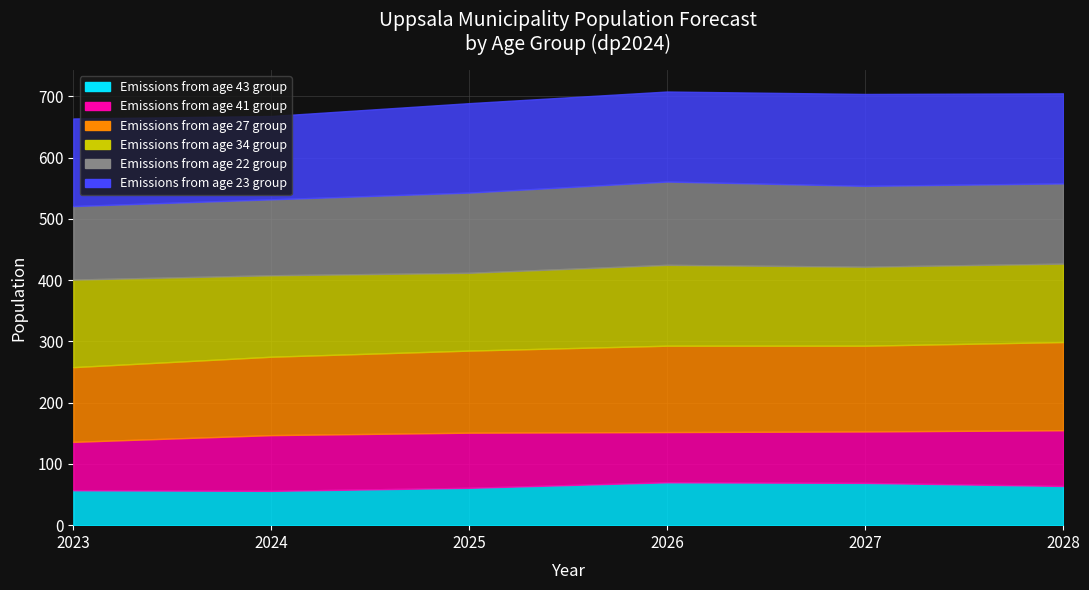

What is the difference between the maximum and minimum values in the Age 27 series?

22